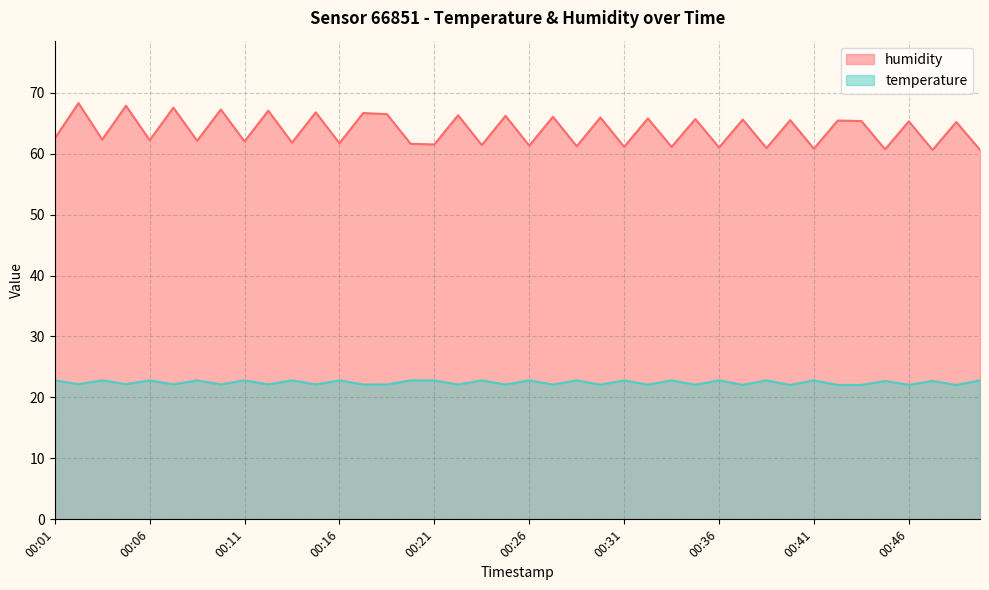

Rank the series by their maximum value, from lowest to highest.

temperature, humidity